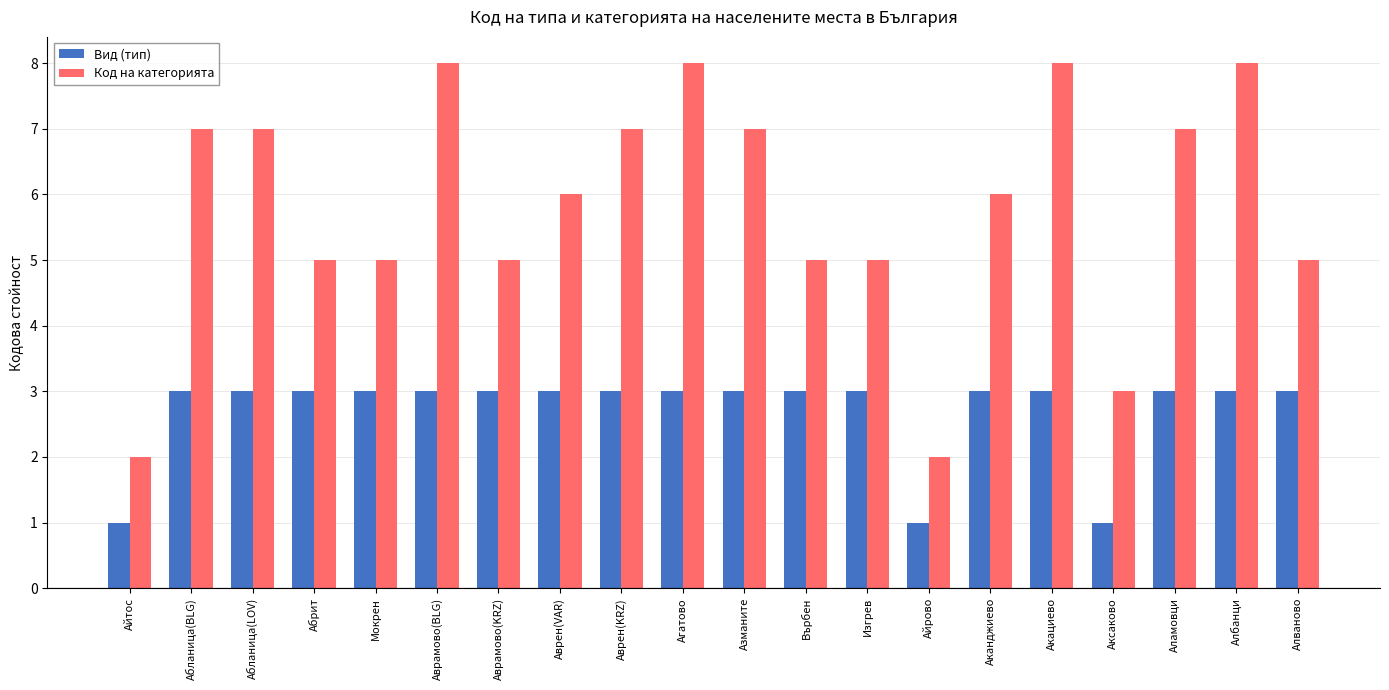

At which label does Код на категорията first exceed 6?

Абланица(BLG)